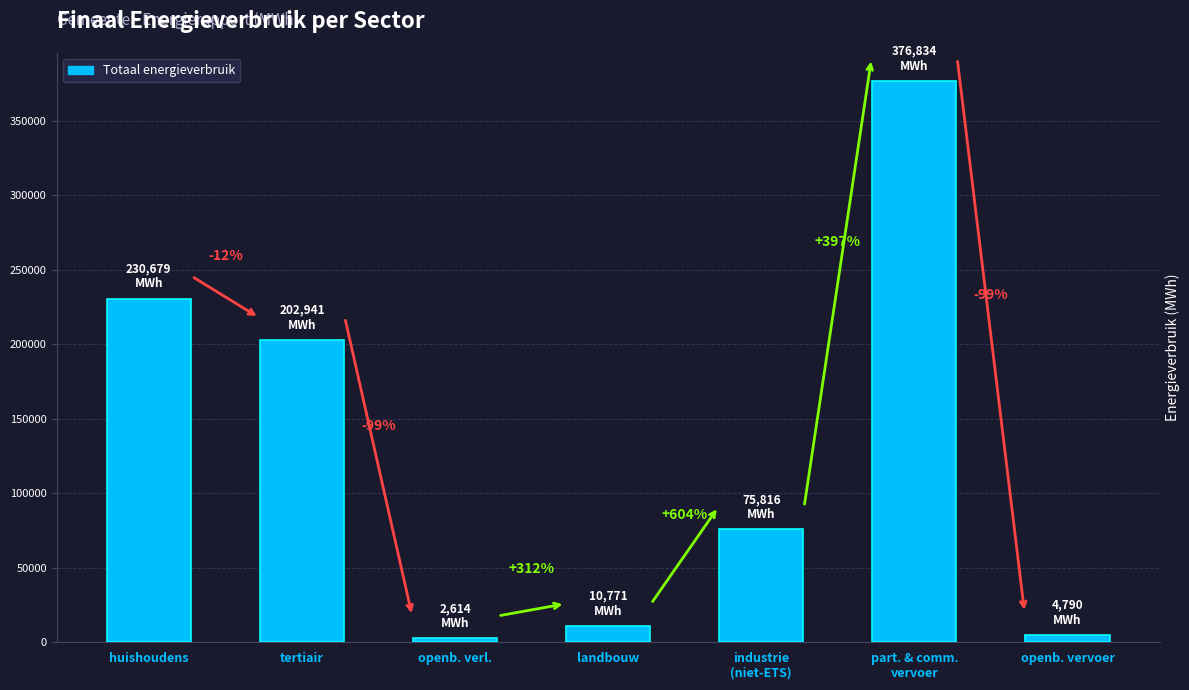

Rank the categories by value from highest to lowest.

part. & comm.
vervoer, huishoudens, tertiair, industrie
(niet-ETS), landbouw, openb. vervoer, openb. verl.